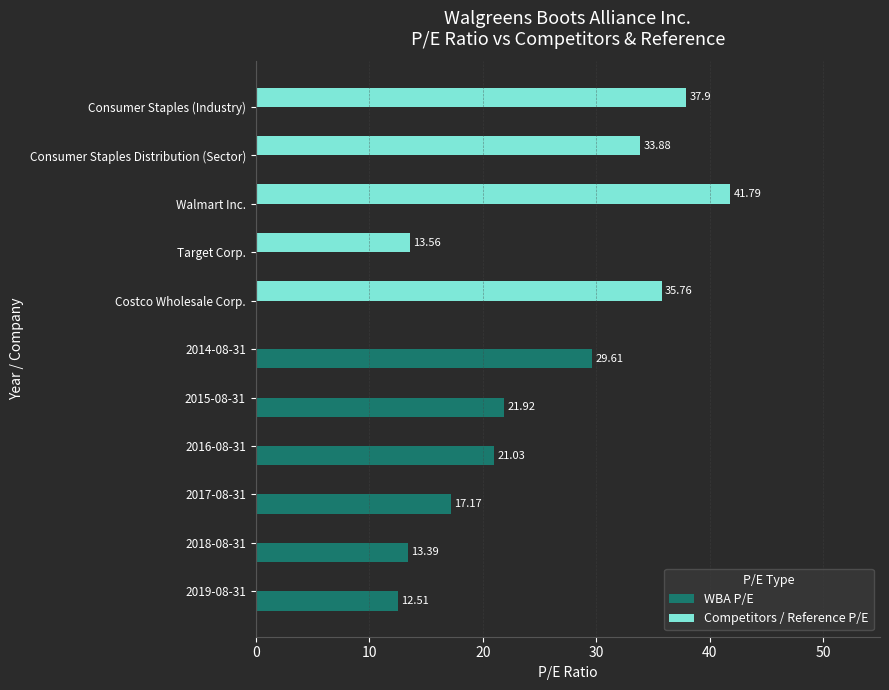

Which series changed the most between 2018-08-31 and Consumer Staples Distribution (Sector)?

Competitors / Reference P/E